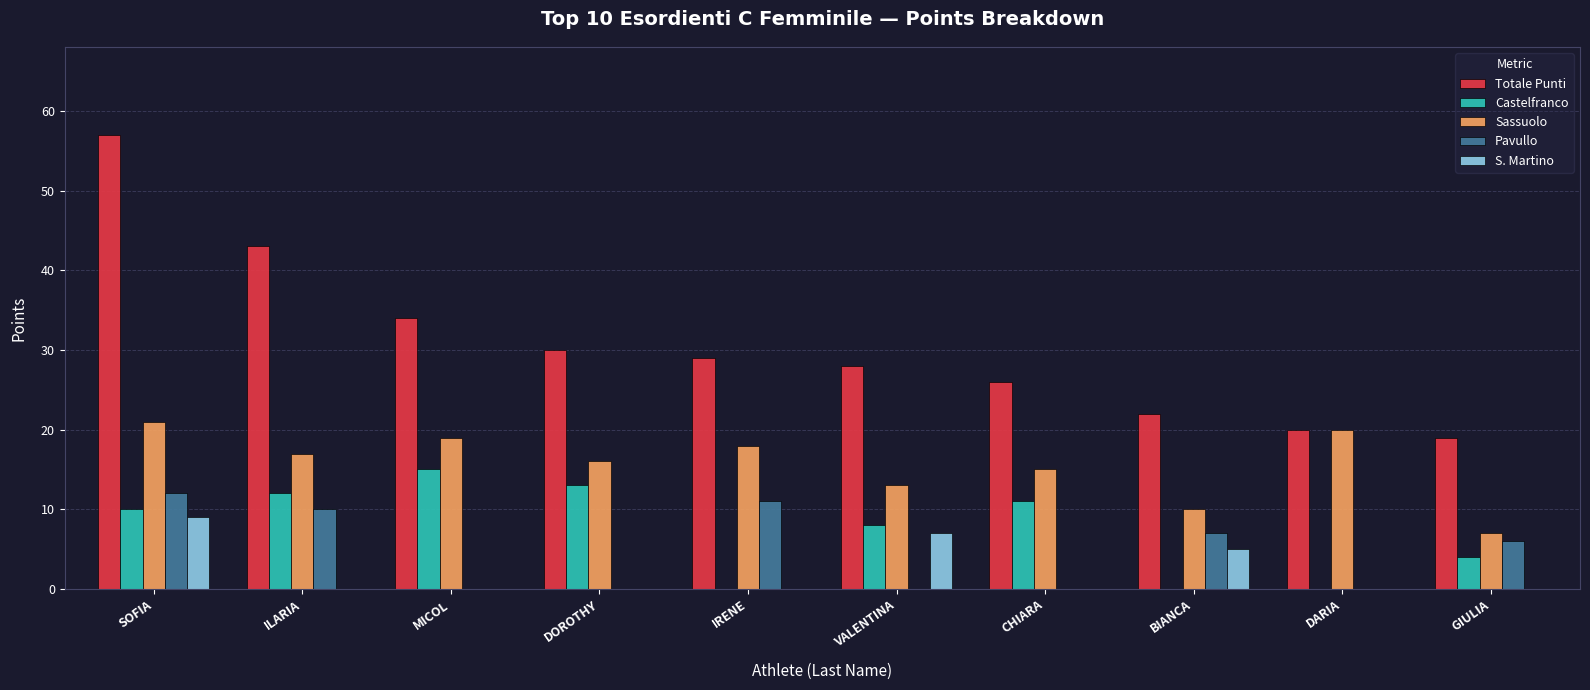

What is the average value of the Sassuolo series?

16